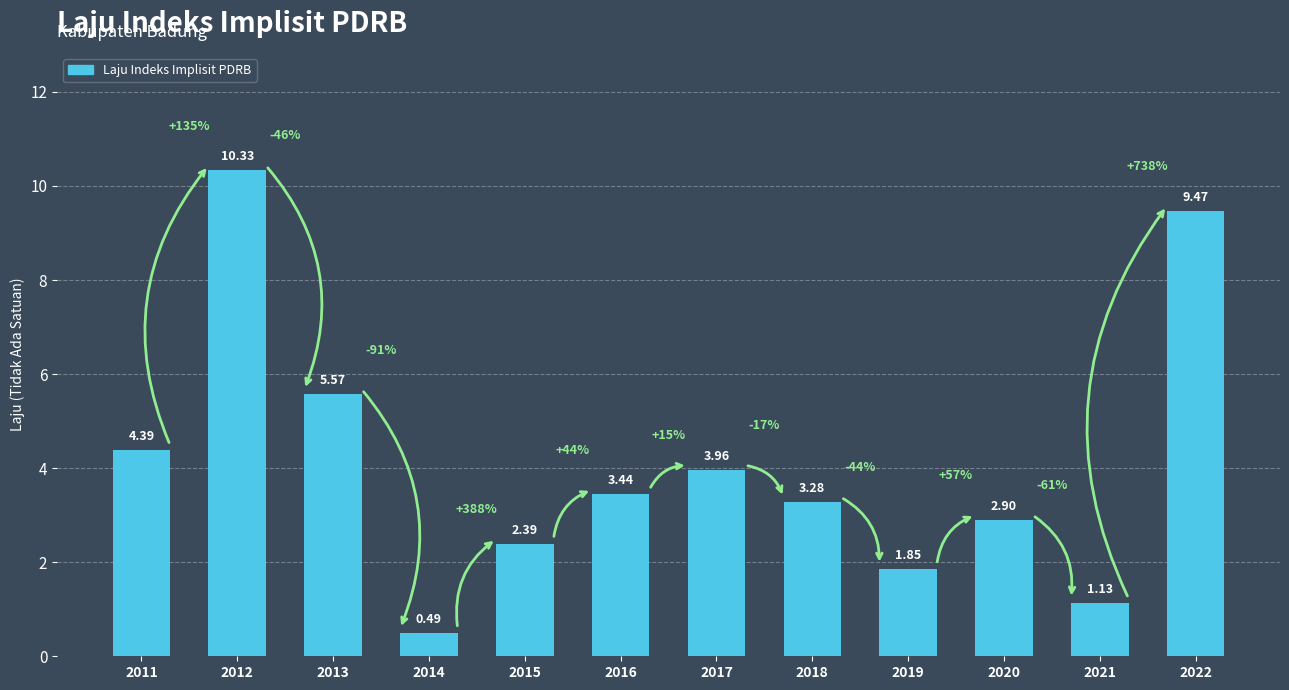

How many bars are there in total?

12